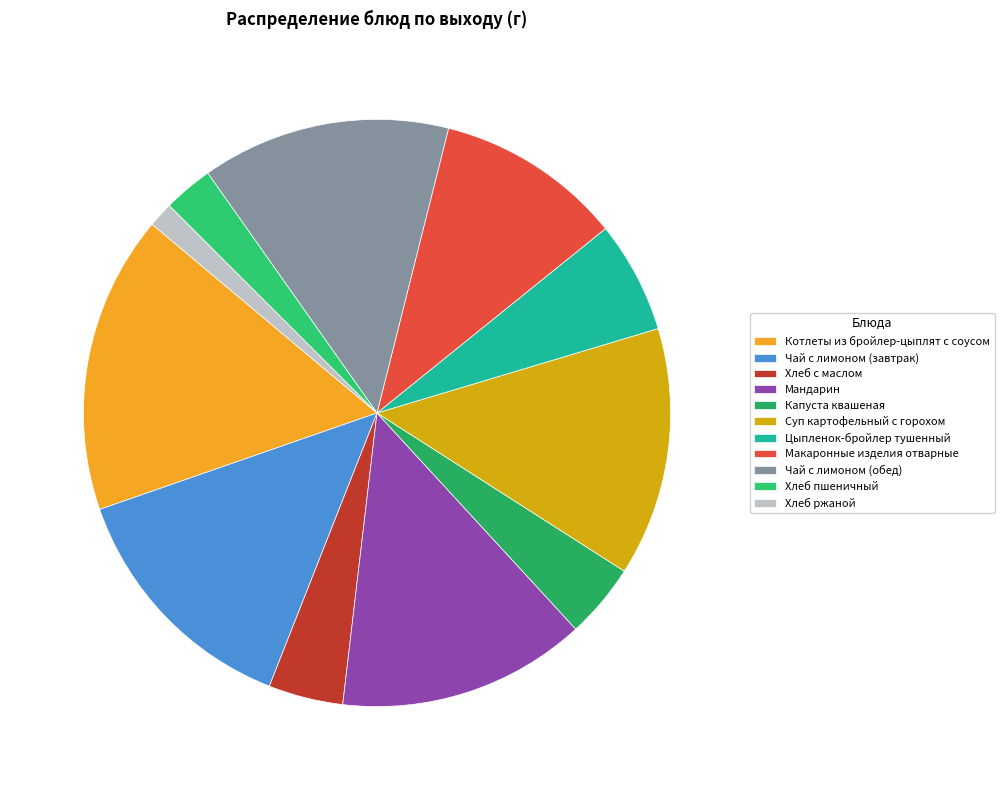

Count the number of slices in the pie.

11